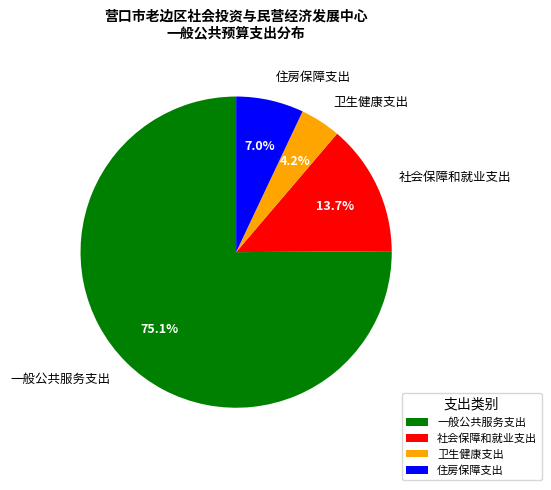

What is the majority slice?

一般公共服务支出